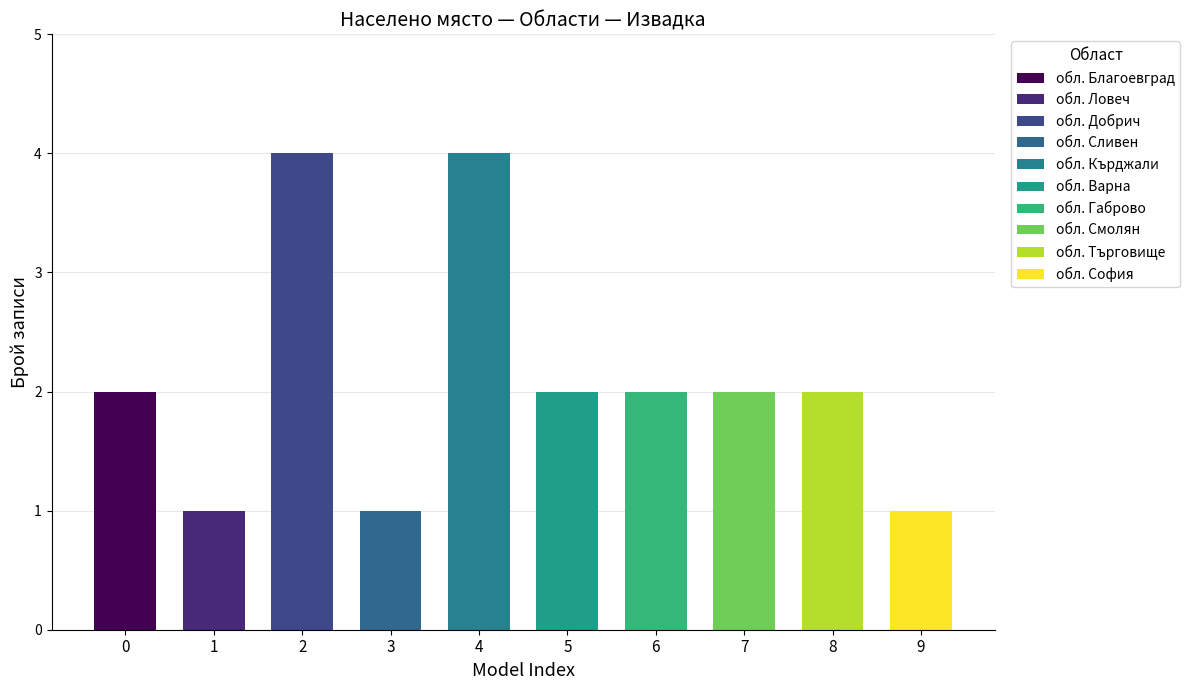

What is the difference between the maximum and minimum values?

3